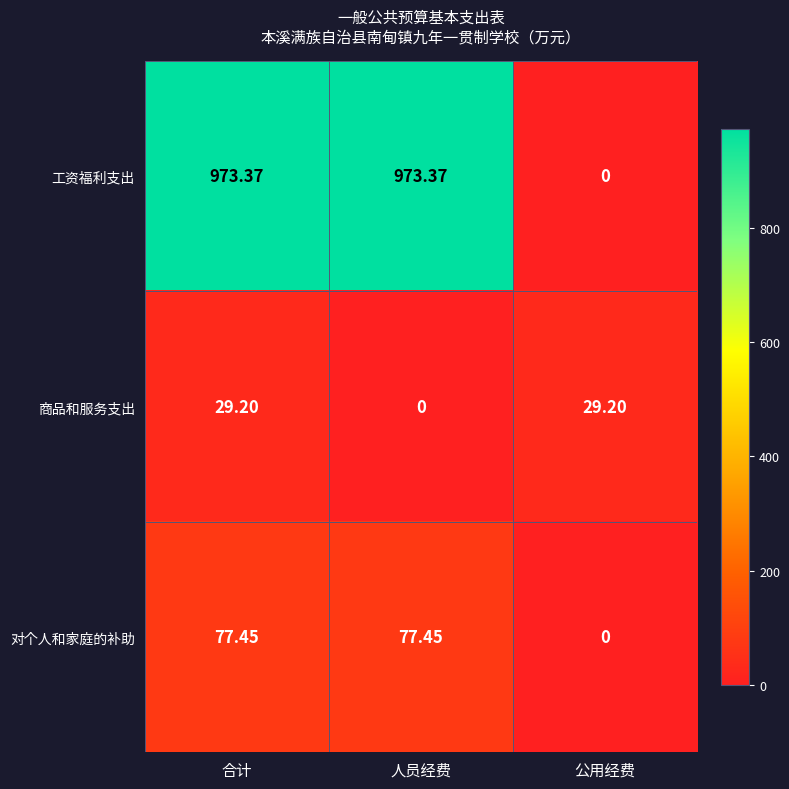

Which series has the widest spread of values?

工资福利支出